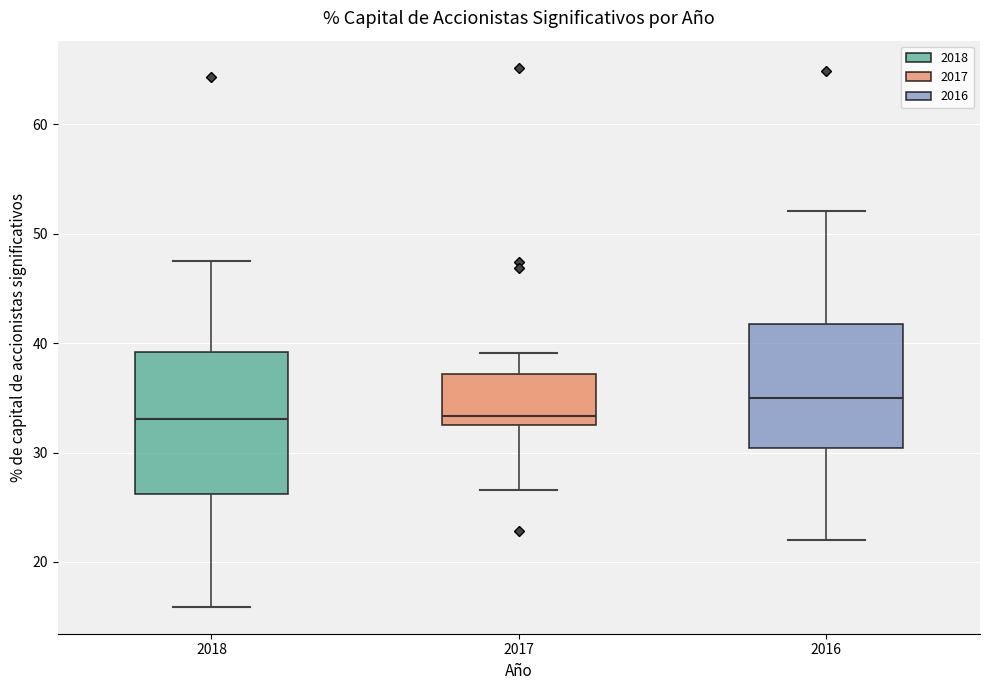

Reading left to right, transcribe this box plot: for each box, give where its median line is, the range the box spans, and where its two whiskers end, as read against the y-axis. The values are not printed on the chart, so give them approximately, as read against the axis.

2018: median 33, box 26 to 39, whiskers 16 to 48
2017: median 33 (just above the box's lower edge), box 33 to 37, whiskers 27 to 39
2016: median 35, box 30 to 42, whiskers 22 to 52